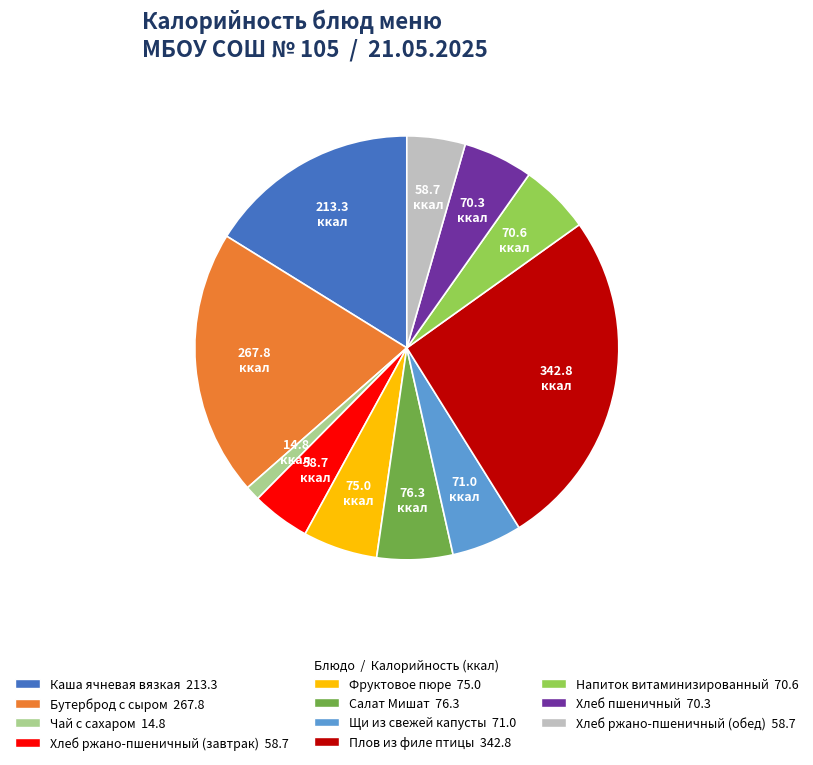

Is there a majority slice in this chart?

No